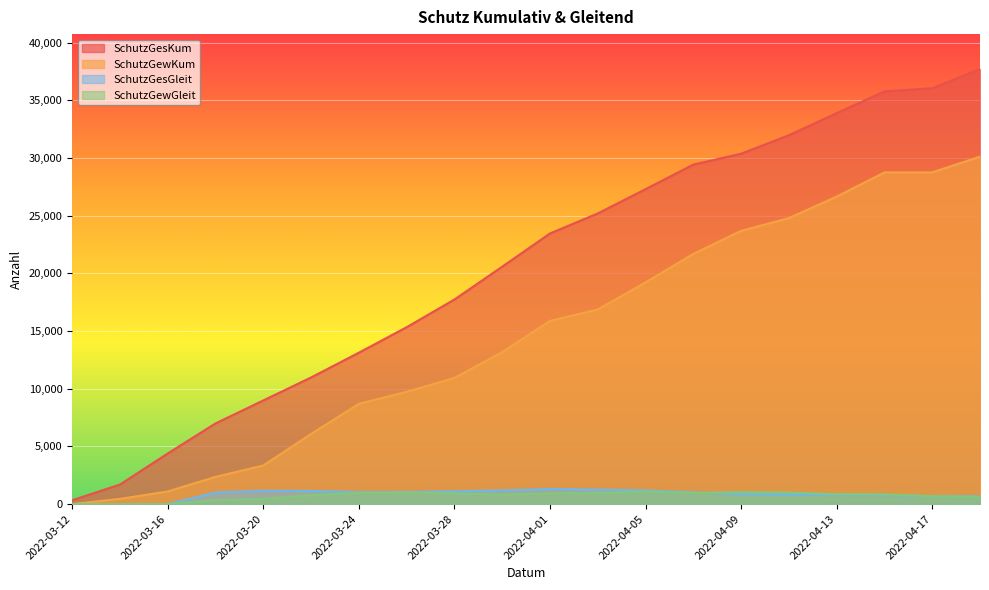

What is the difference between the SchutzGesGleit values at 2022-04-13 and 2022-04-11?

40